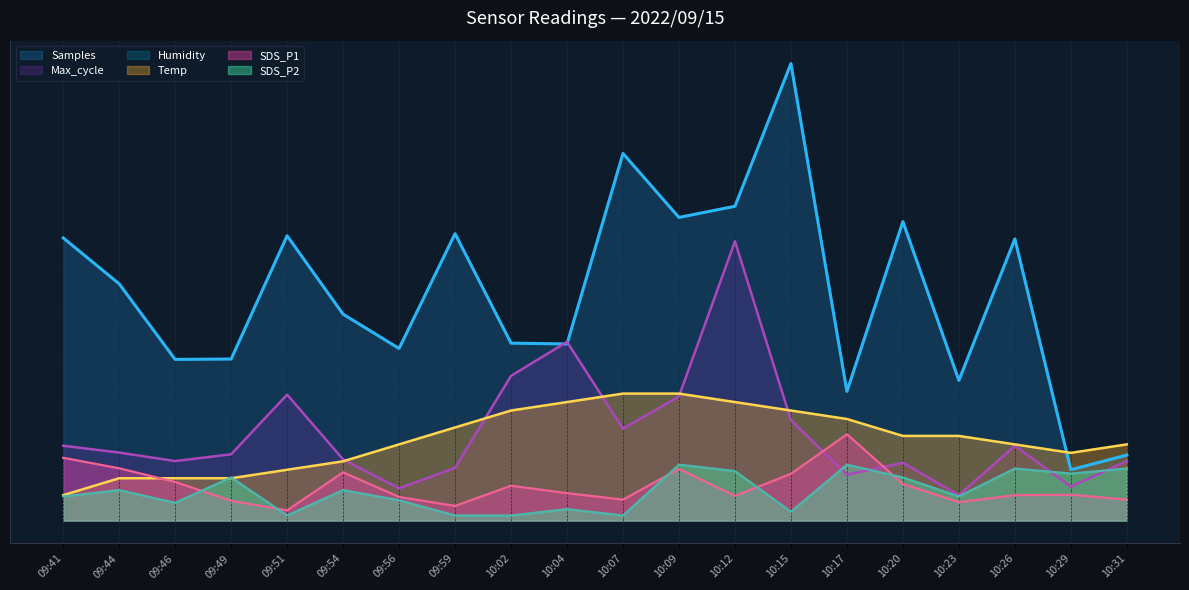

What is the smallest value displayed?

1.0